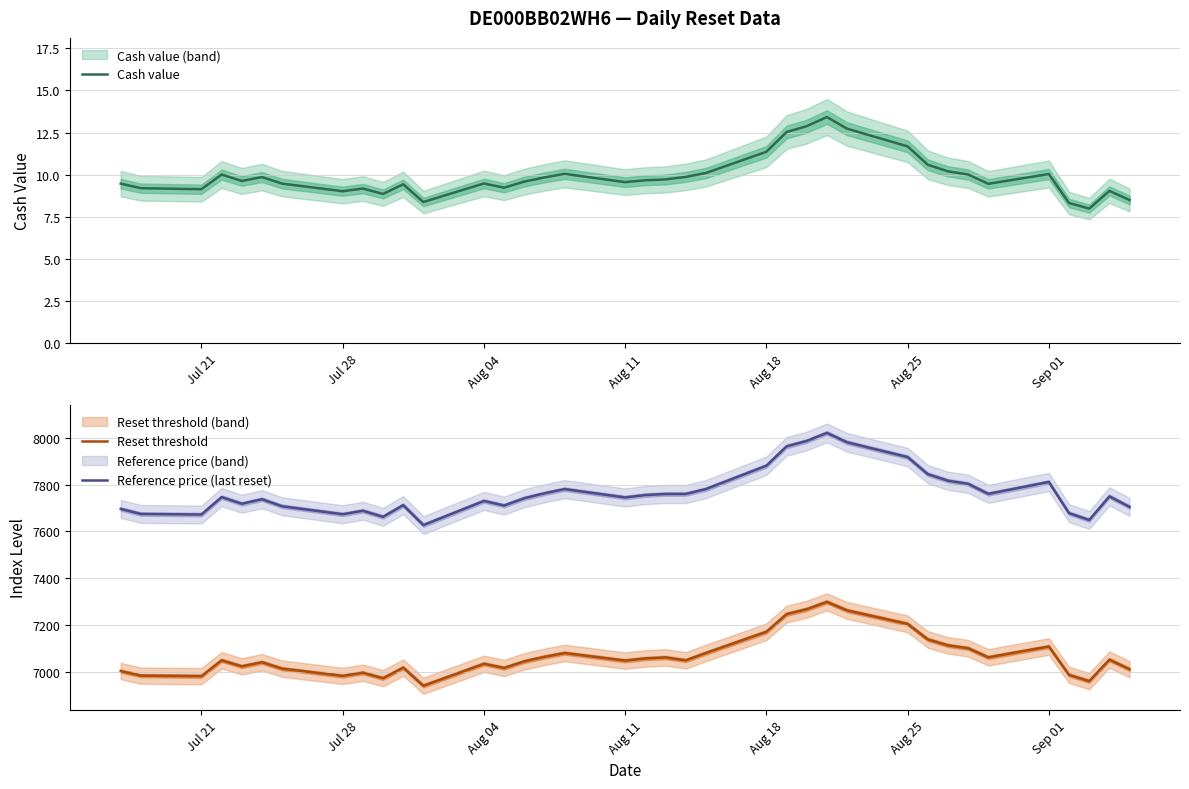

True or false: Reset threshold and Cash value cross at least once.

False